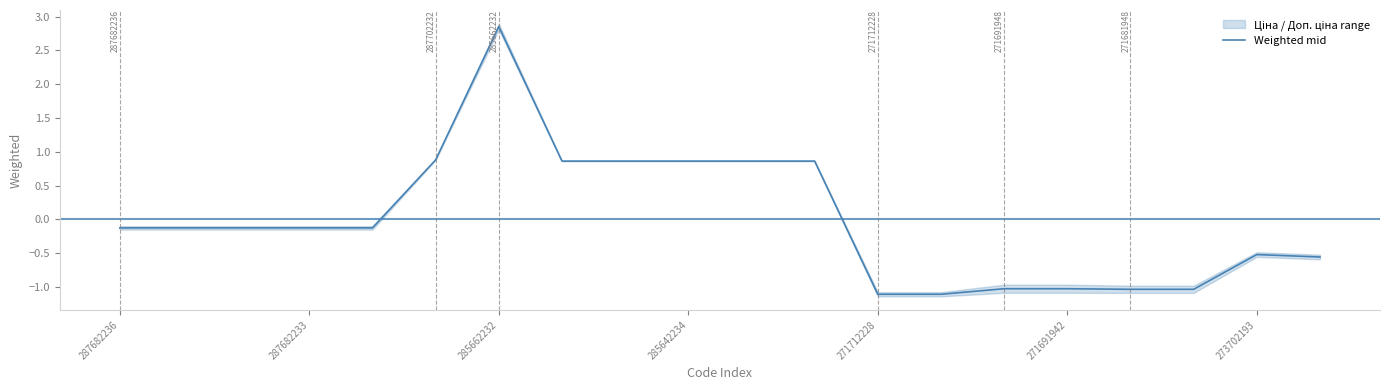

At which label does Weighted mid reach its peak?

285662232